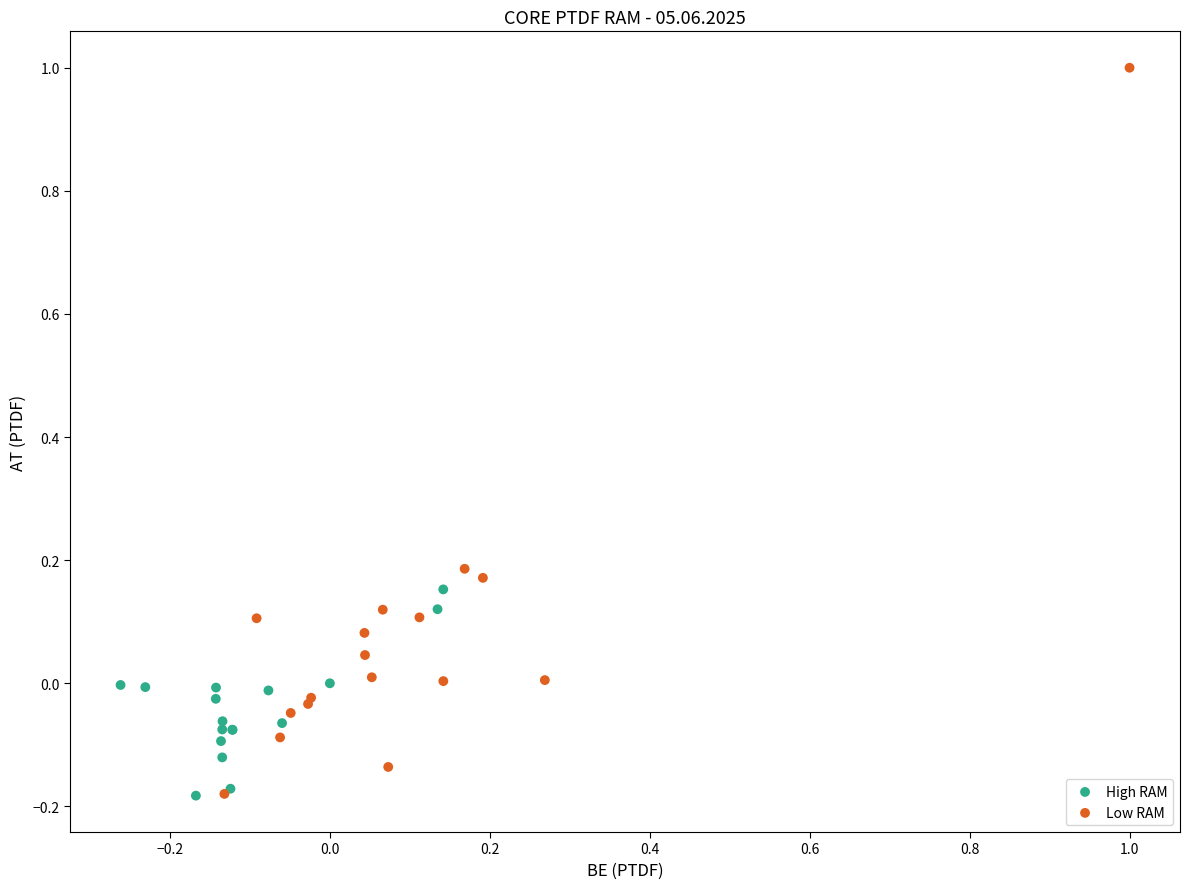

Which series contains the highest Y value?

Low RAM